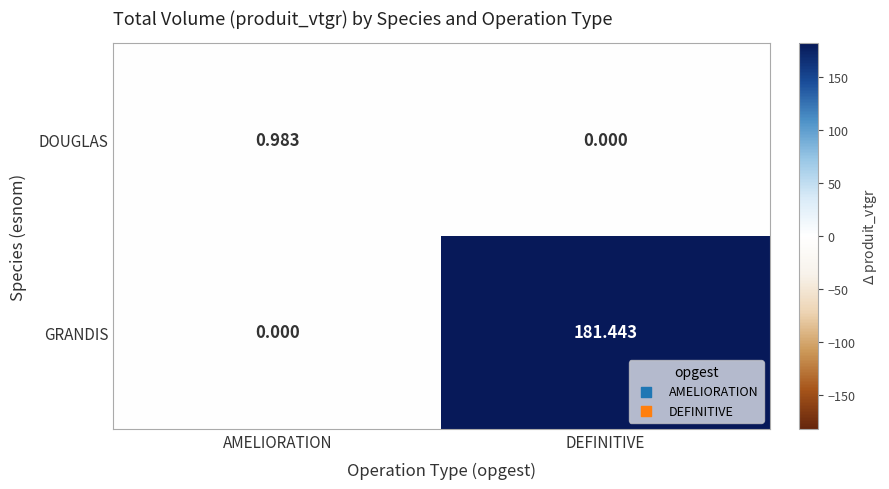

Which series has the largest range (max minus min)?

GRANDIS